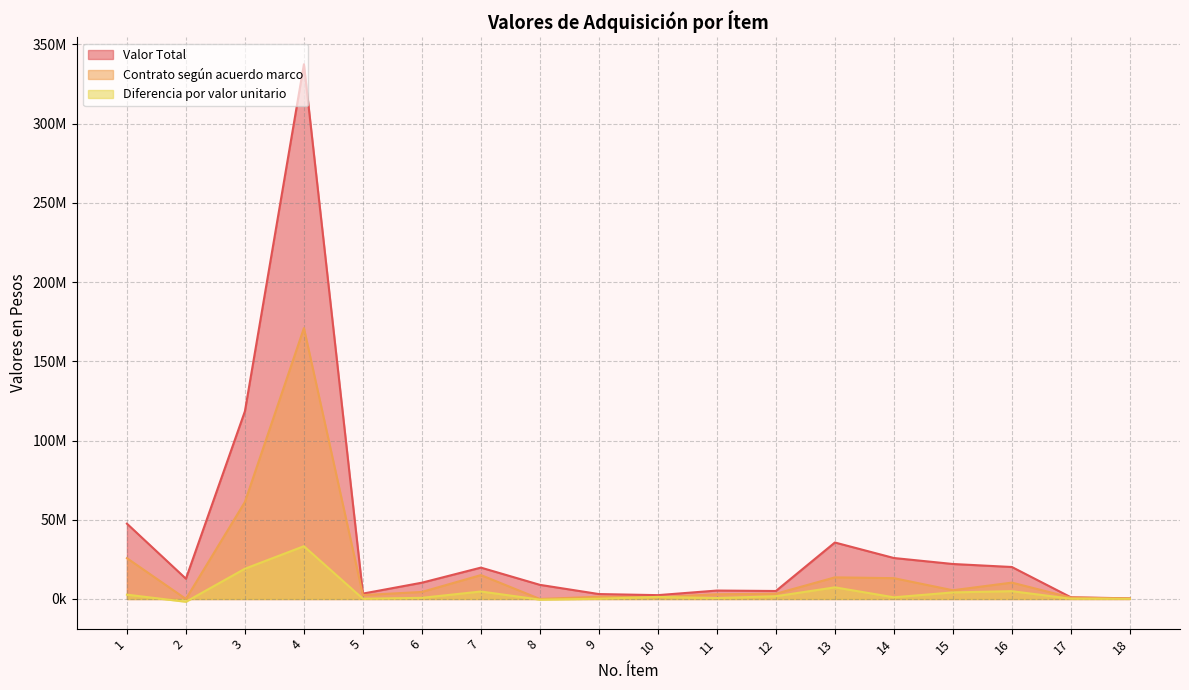

Is it true that Valor Total equals 12800000.0 at 2?

True